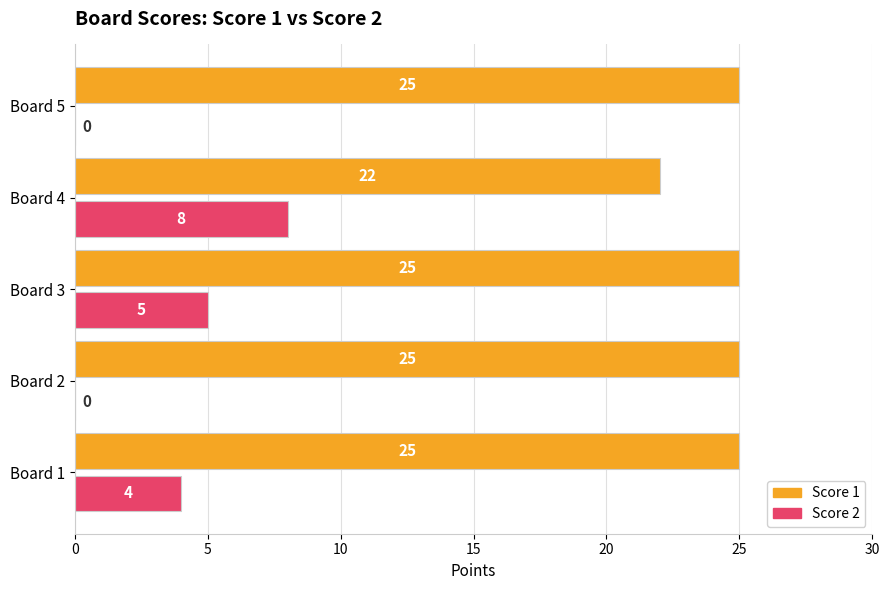

Between Board 4 and Board 5, which series saw the biggest shift?

Score 2